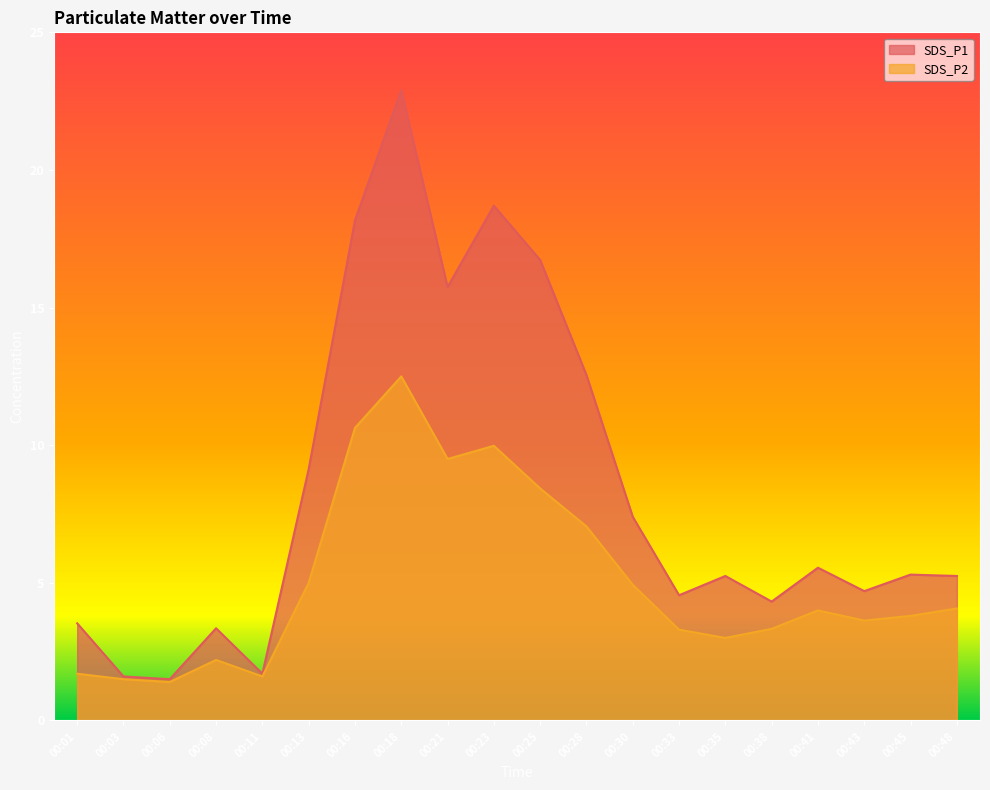

True or false: SDS_P2 and SDS_P1 cross at least once.

False